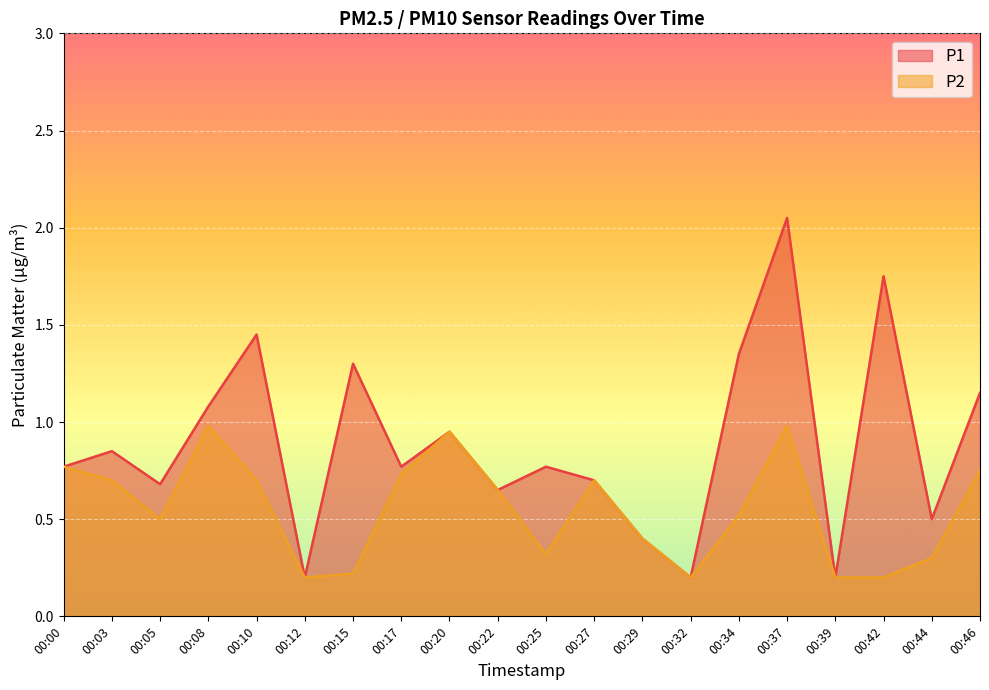

Read the P2 value at 00:08.

1.0